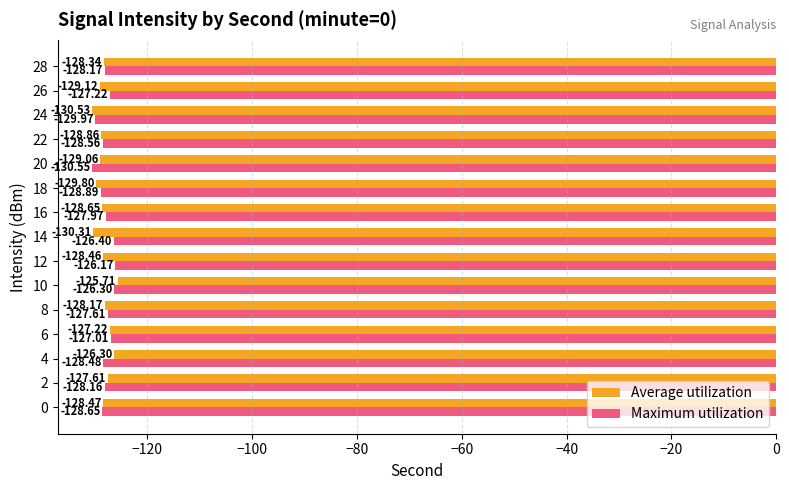

Rank the series by their average value, from highest to lowest.

Maximum utilization, Average utilization